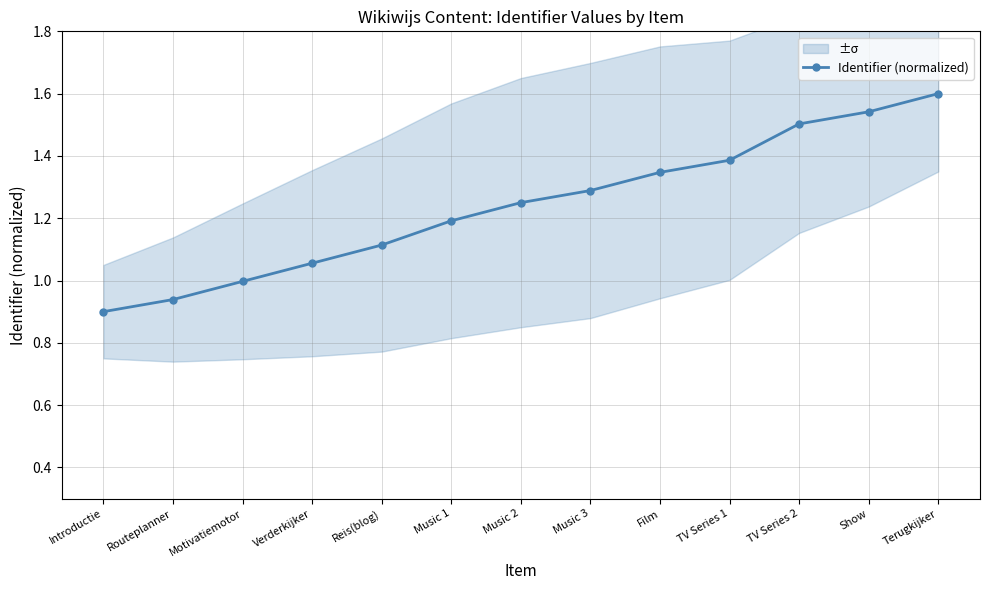

What is the ratio of the value at Show to the value at Reis(blog)?

1.4